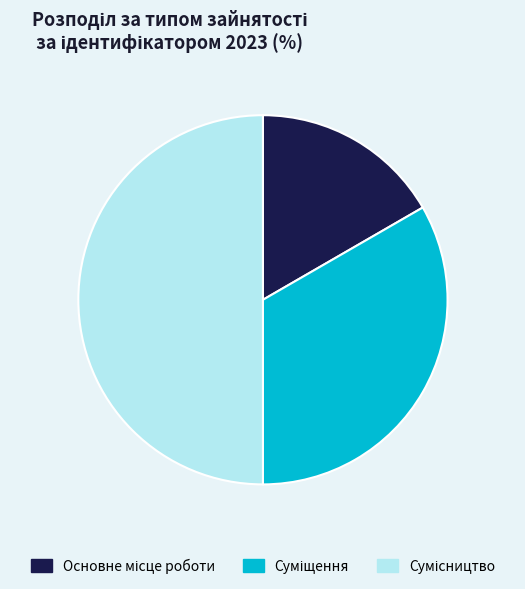

Is there any slice that represents more than half of the pie?

No